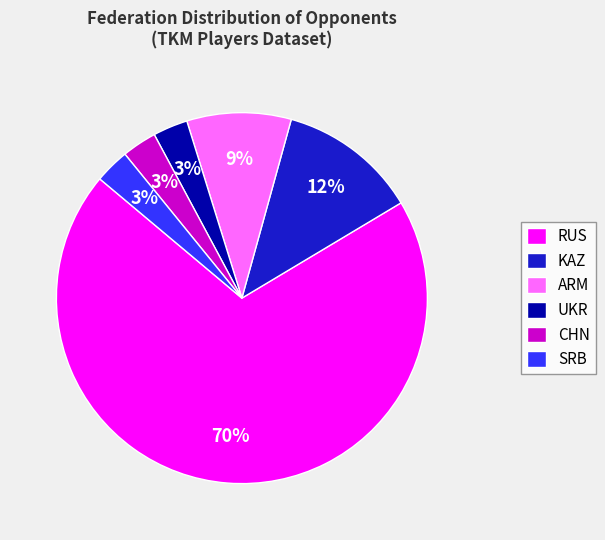

Is there any slice that represents more than half of the pie?

Yes